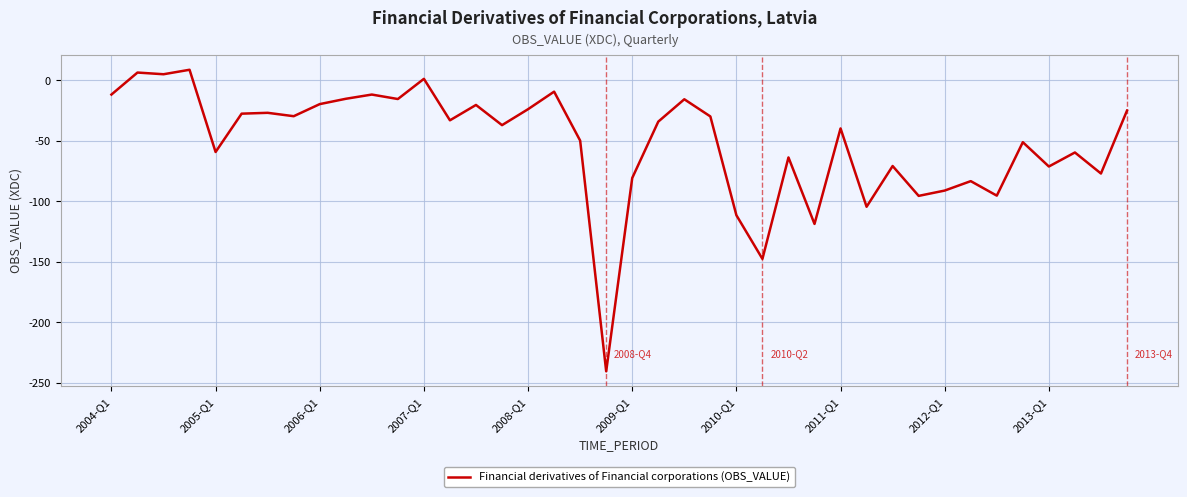

What is the greatest value displayed?

8.8